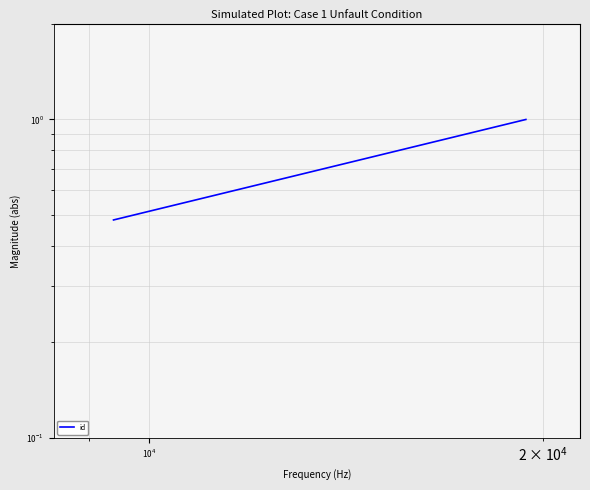

Count the number of data series in this chart.

1